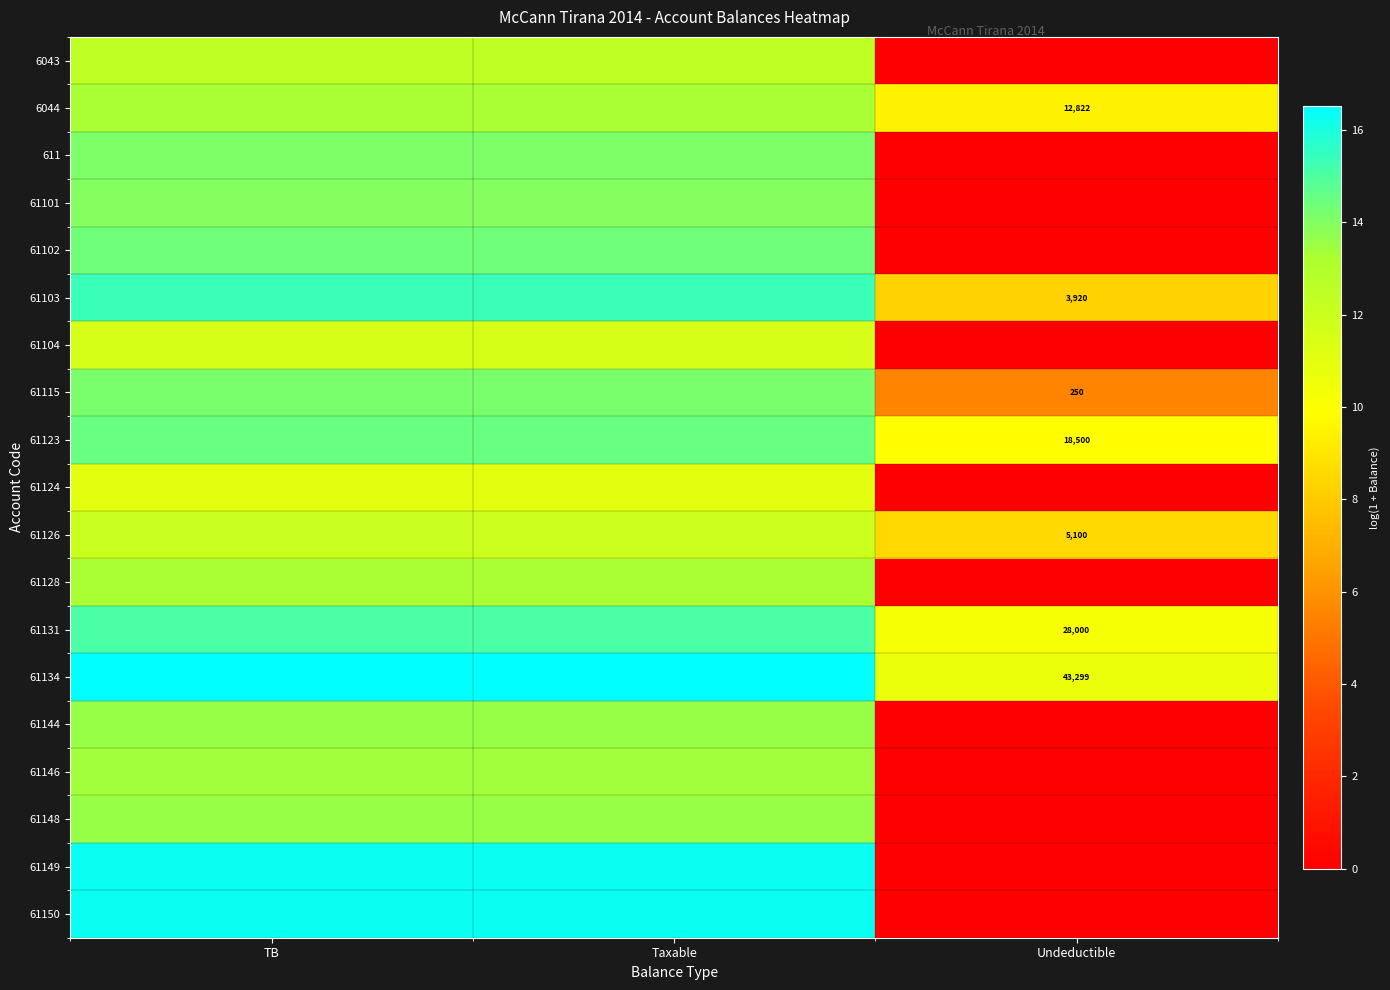

At Taxable, list the series in order from smallest to largest.

61124, 61104, 61126, 6043, 61128, 6044, 61146, 61148, 61144, 61101, 611, 61115, 61102, 61123, 61131, 61103, 61150, 61149, 61134